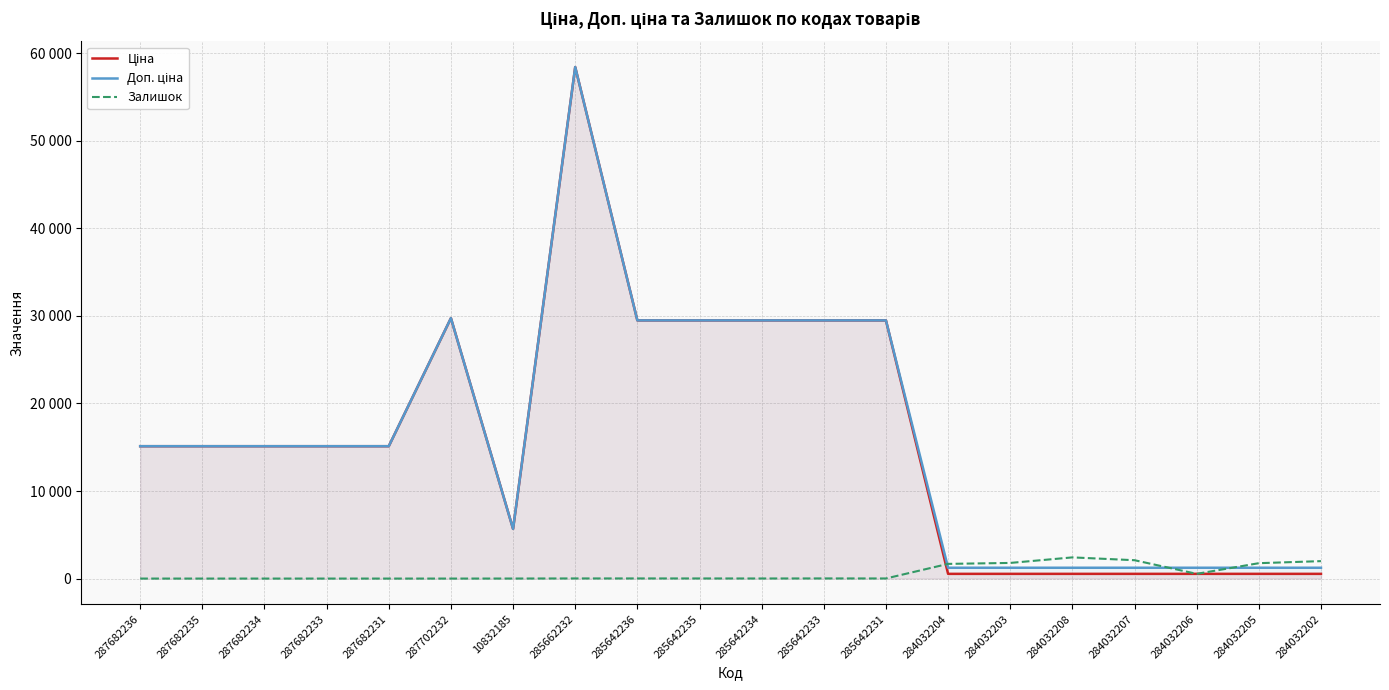

The value of Залишок at 284032208 is 2419.0. True or false?

True